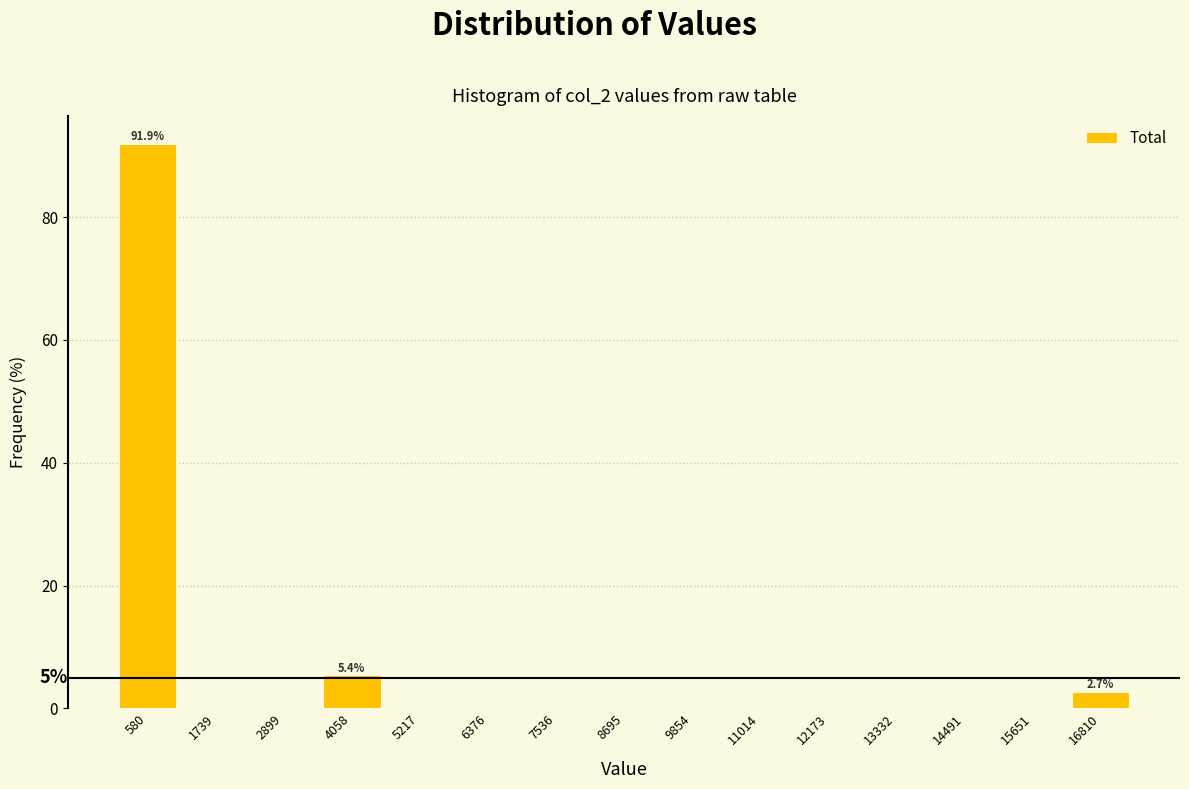

Over which range of the x-axis is the bar tallest?

0 to 1200